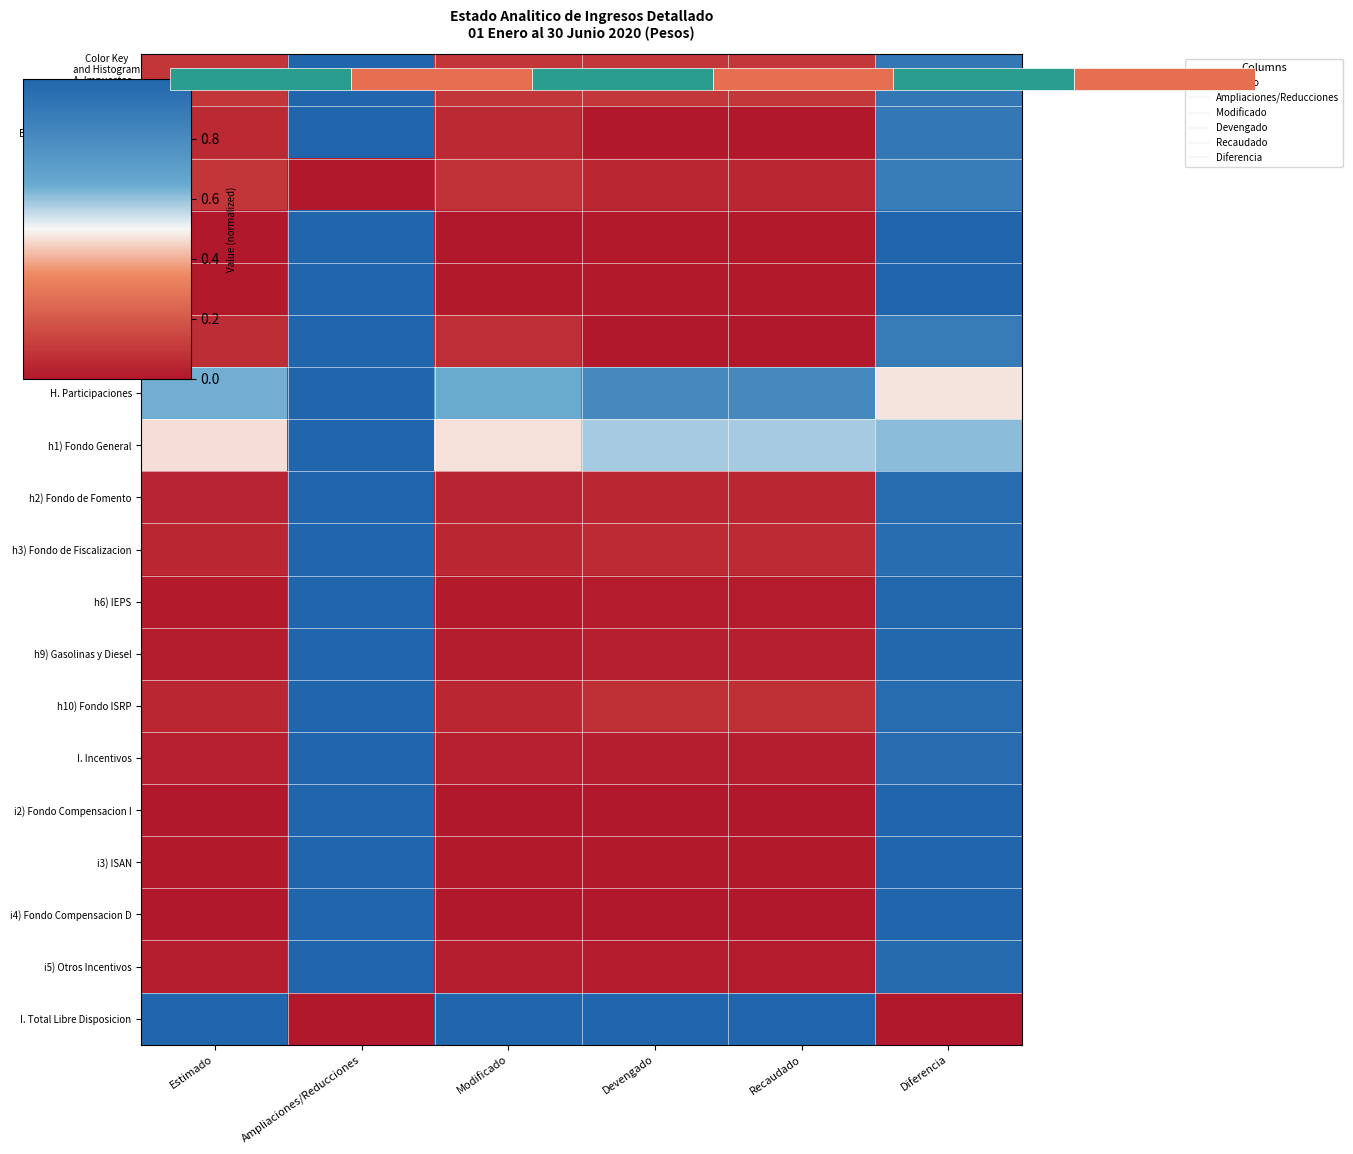

What is the total value across all series at Ampliaciones/Reducciones?

17.0